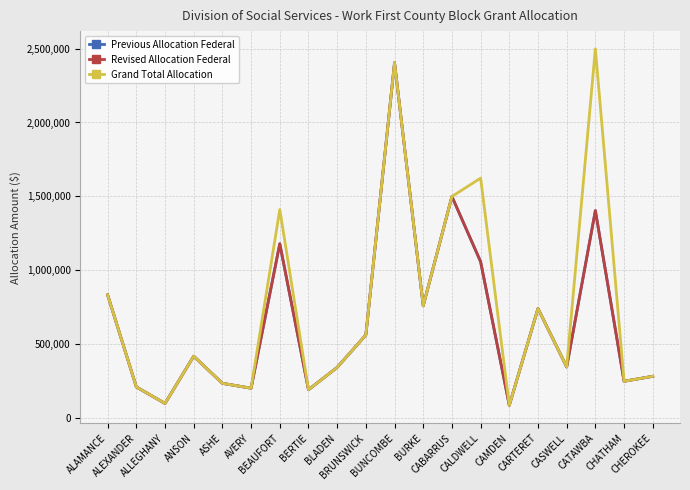

What position from the right is CHEROKEE?

1